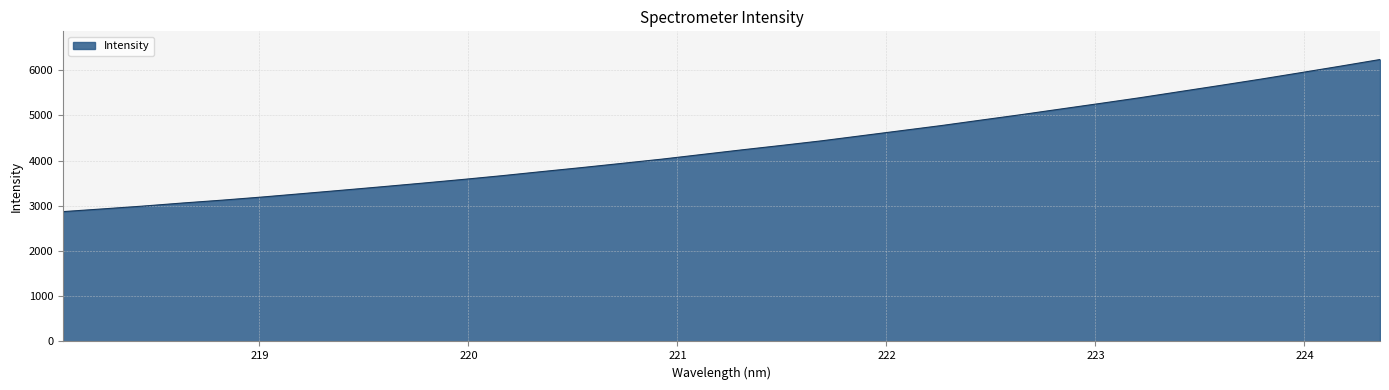

What is the maximum value shown in the chart?

6235.9